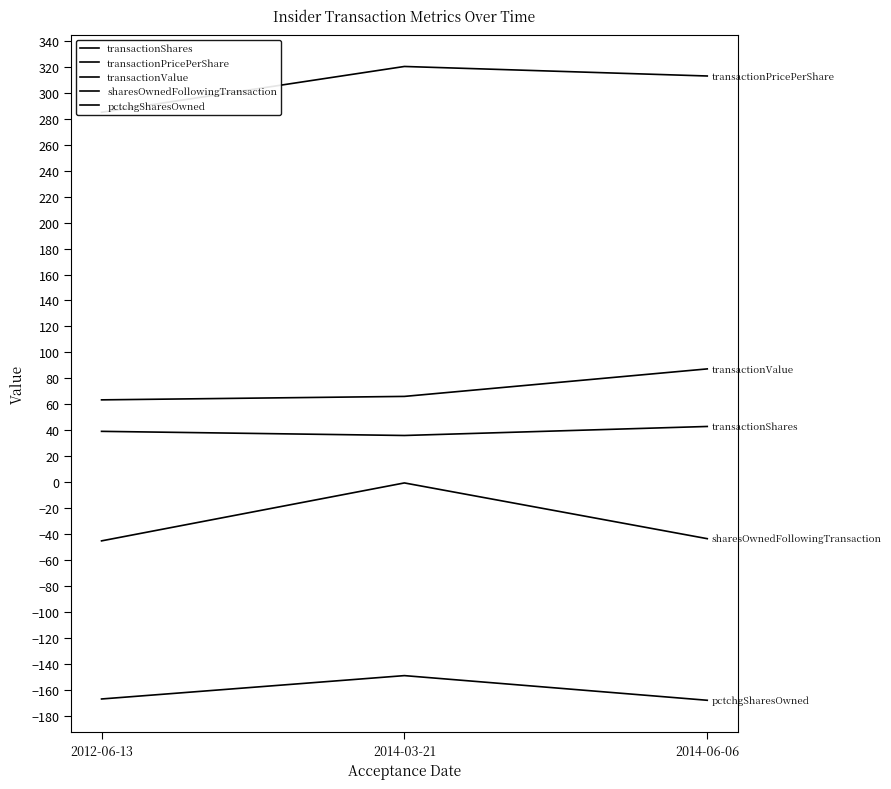

Rank the series at 2014-06-06 from highest to lowest value.

transactionPricePerShare, transactionValue, transactionShares, sharesOwnedFollowingTransaction, pctchgSharesOwned